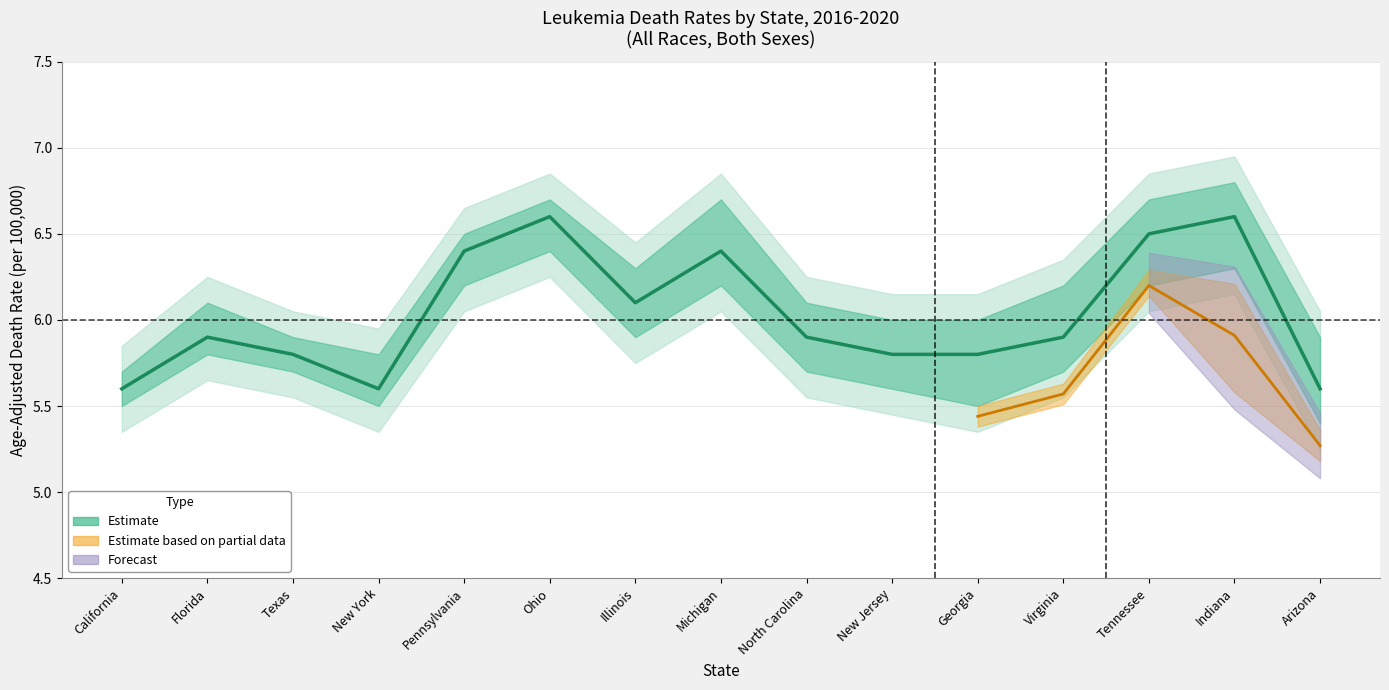

Where is the first local minimum?

New York